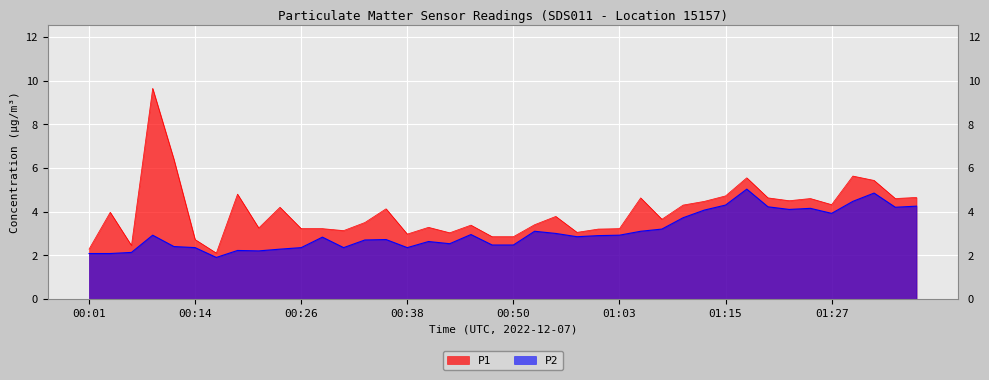

True or false: P1 has a value of 4.0 at 00:04.

True